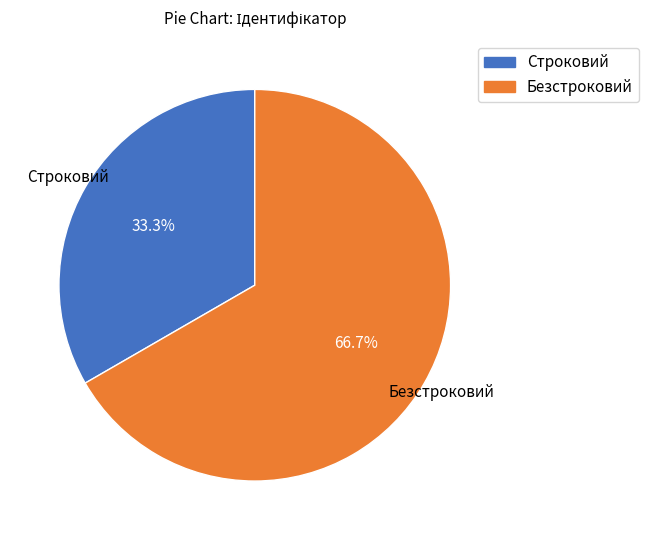

Does Безстроковий represent more than half of the total?

Yes